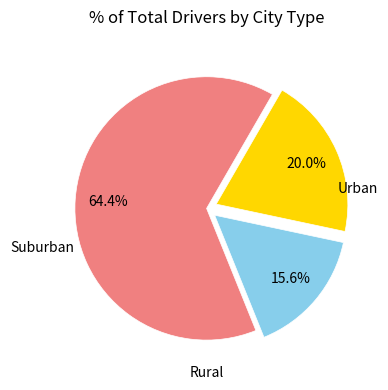

Is there any slice that represents more than half of the pie?

Yes